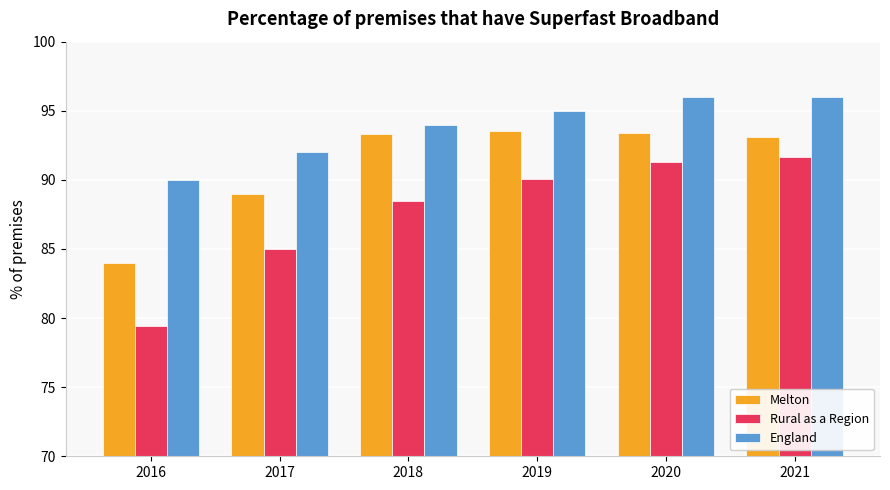

At how many categories does at least one series exceed 93?

4